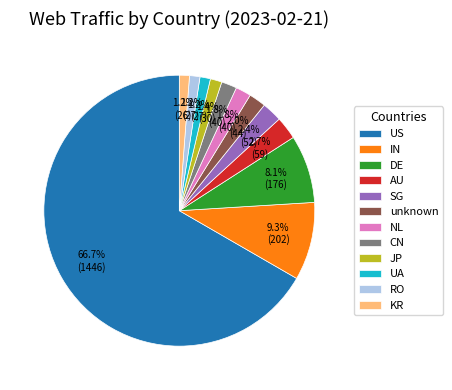

Which slice is the largest?

US